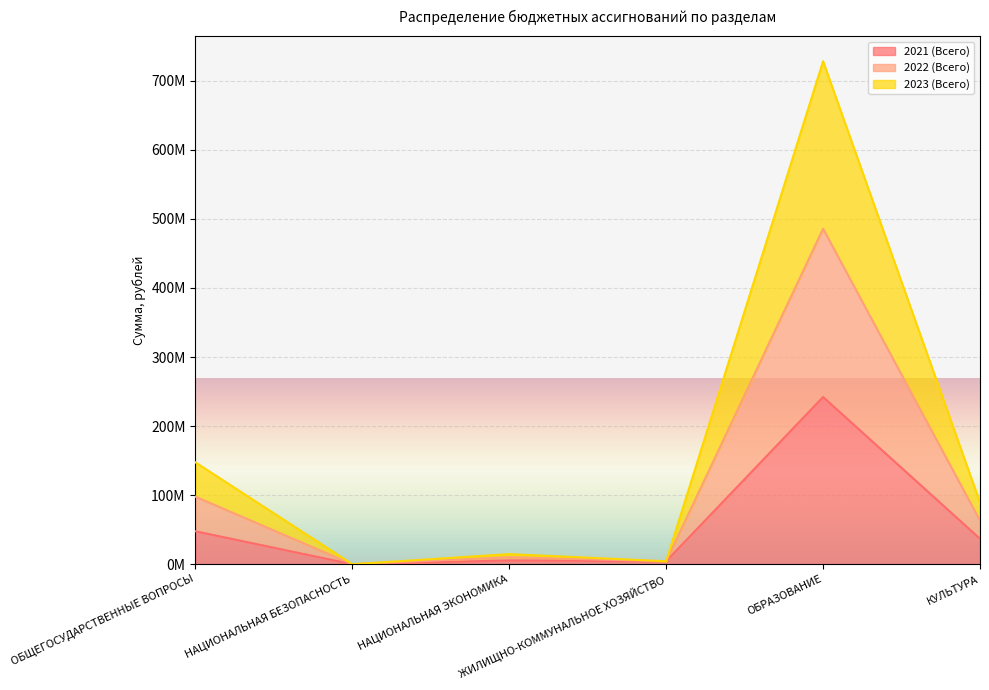

At which category is the sum across all series the highest?

ОБРАЗОВАНИЕ